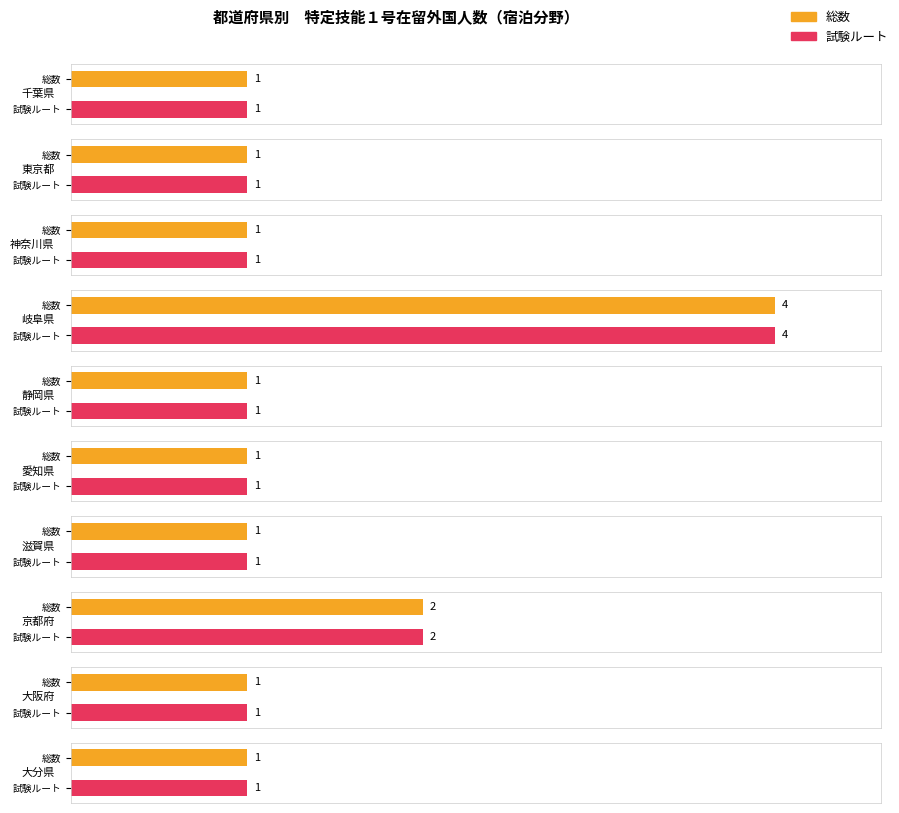

List the labels in order of 総数 value, smallest first.

千葉県, 東京都, 神奈川県, 静岡県, 愛知県, 滋賀県, 大阪府, 大分県, 京都府, 岐阜県